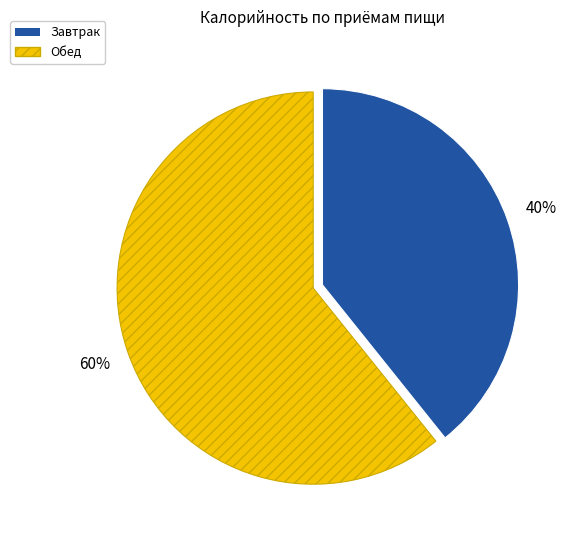

Between Обед and Завтрак, which is larger?

Обед